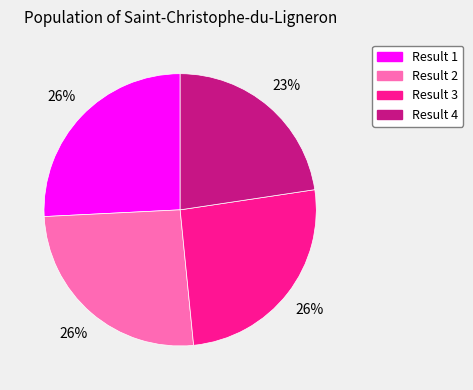

How many segments does this pie chart have?

4